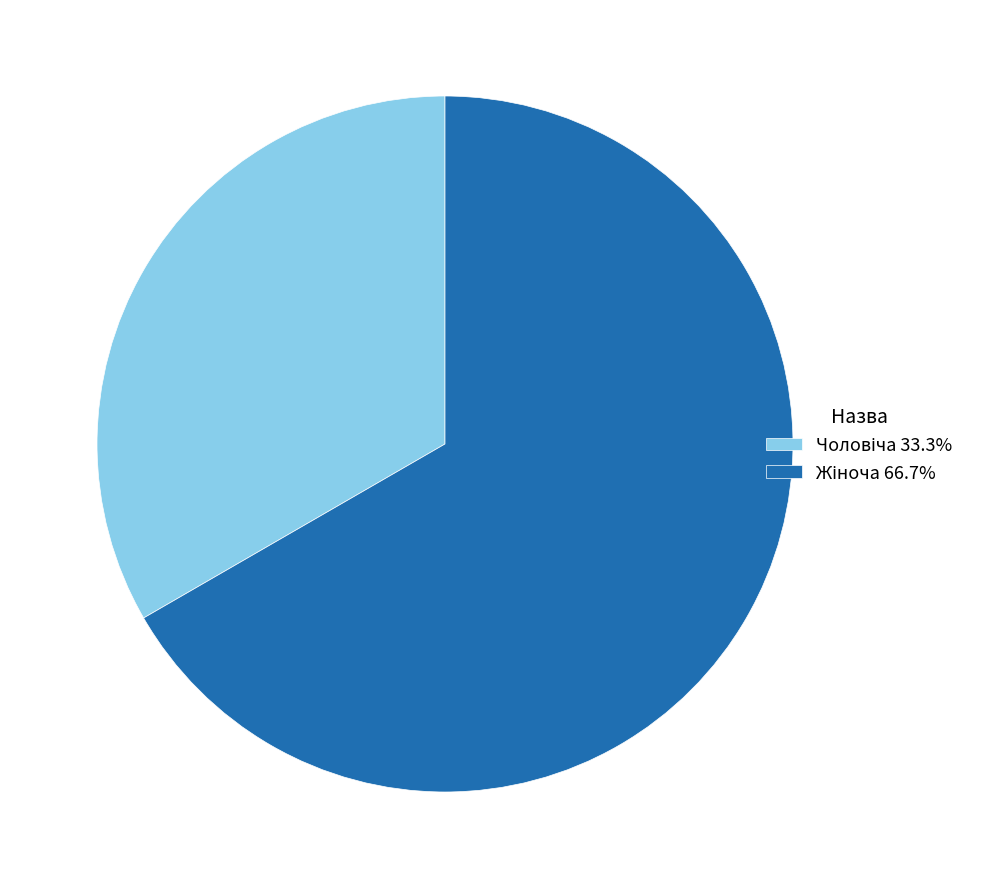

Does any single category account for the majority?

Yes